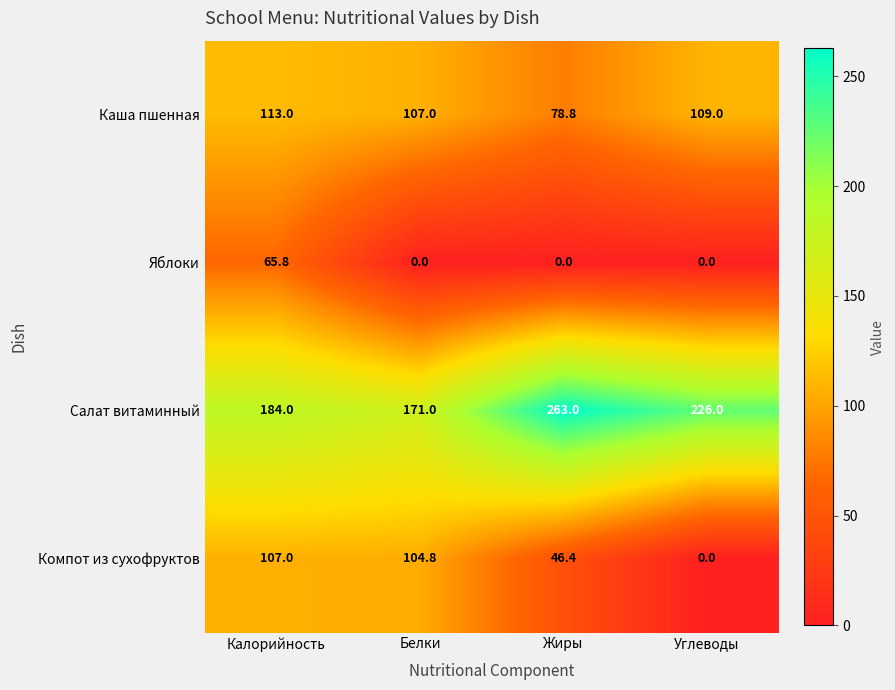

List the series in order of their overall mean, lowest first.

Яблоки, Компот из сухофруктов, Каша пшенная, Салат витаминный